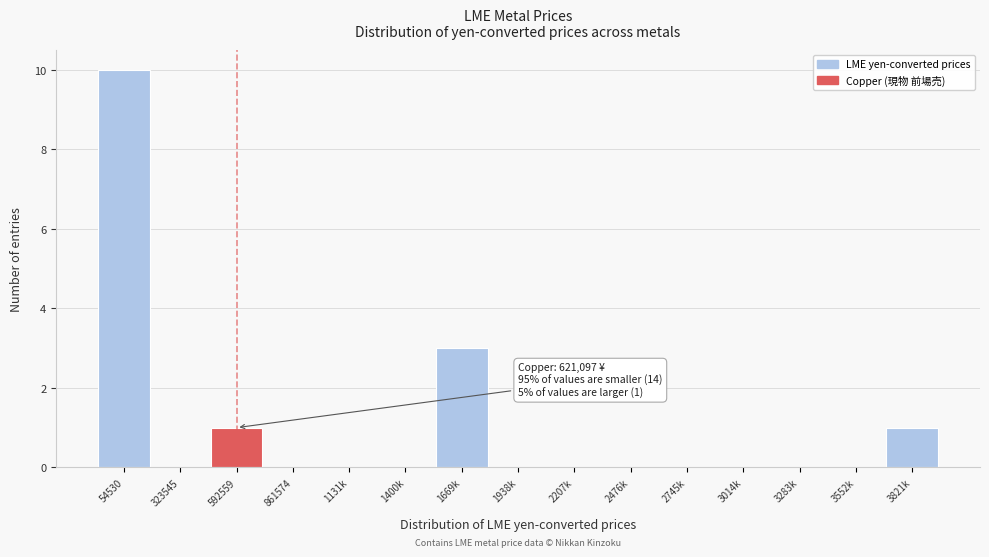

Reading left to right, list all the values displayed in this chart.

54530=10	323545=0	592559=1	861574=0	1131k=0	1400k=0	1669k=3	1938k=0	2207k=0	2476k=0	2745k=0	3014k=0	3283k=0	3552k=0	3821k=1